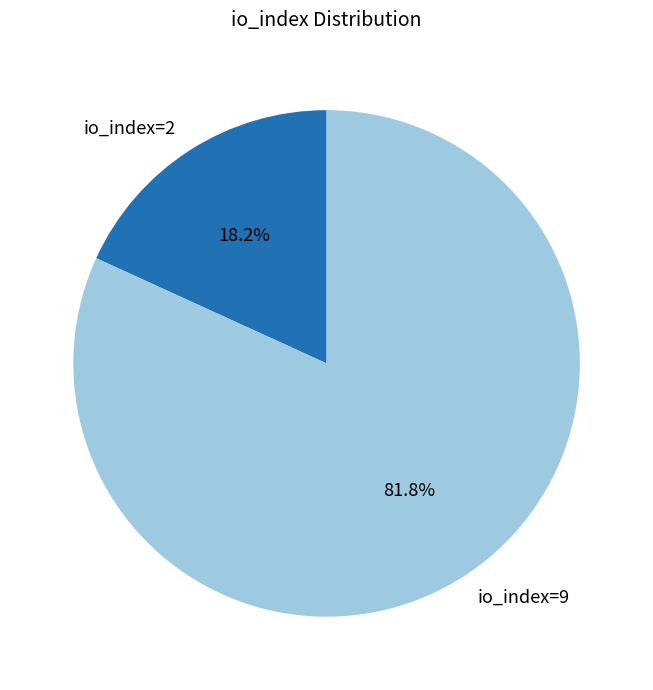

Does any single category account for the majority?

Yes